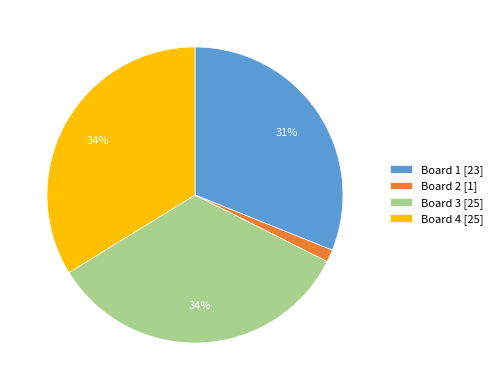

Do Board 4 [25] and Board 3 [25] together represent more than half of the pie?

Yes